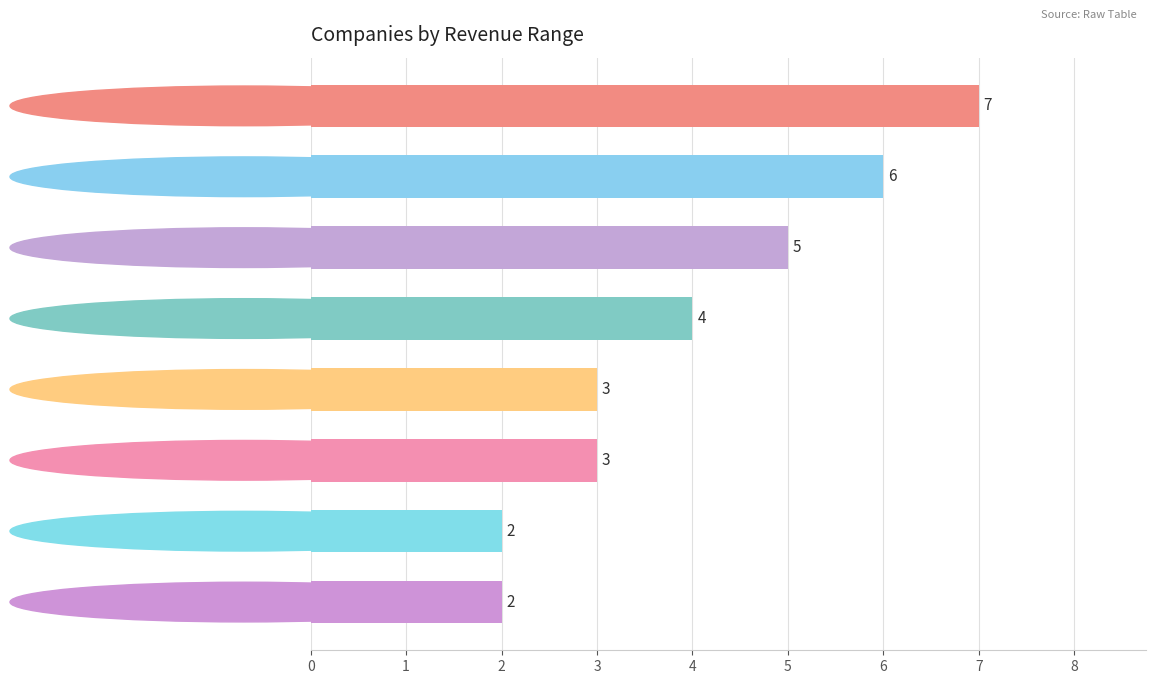

Count the values in the range 3 to 6.

5